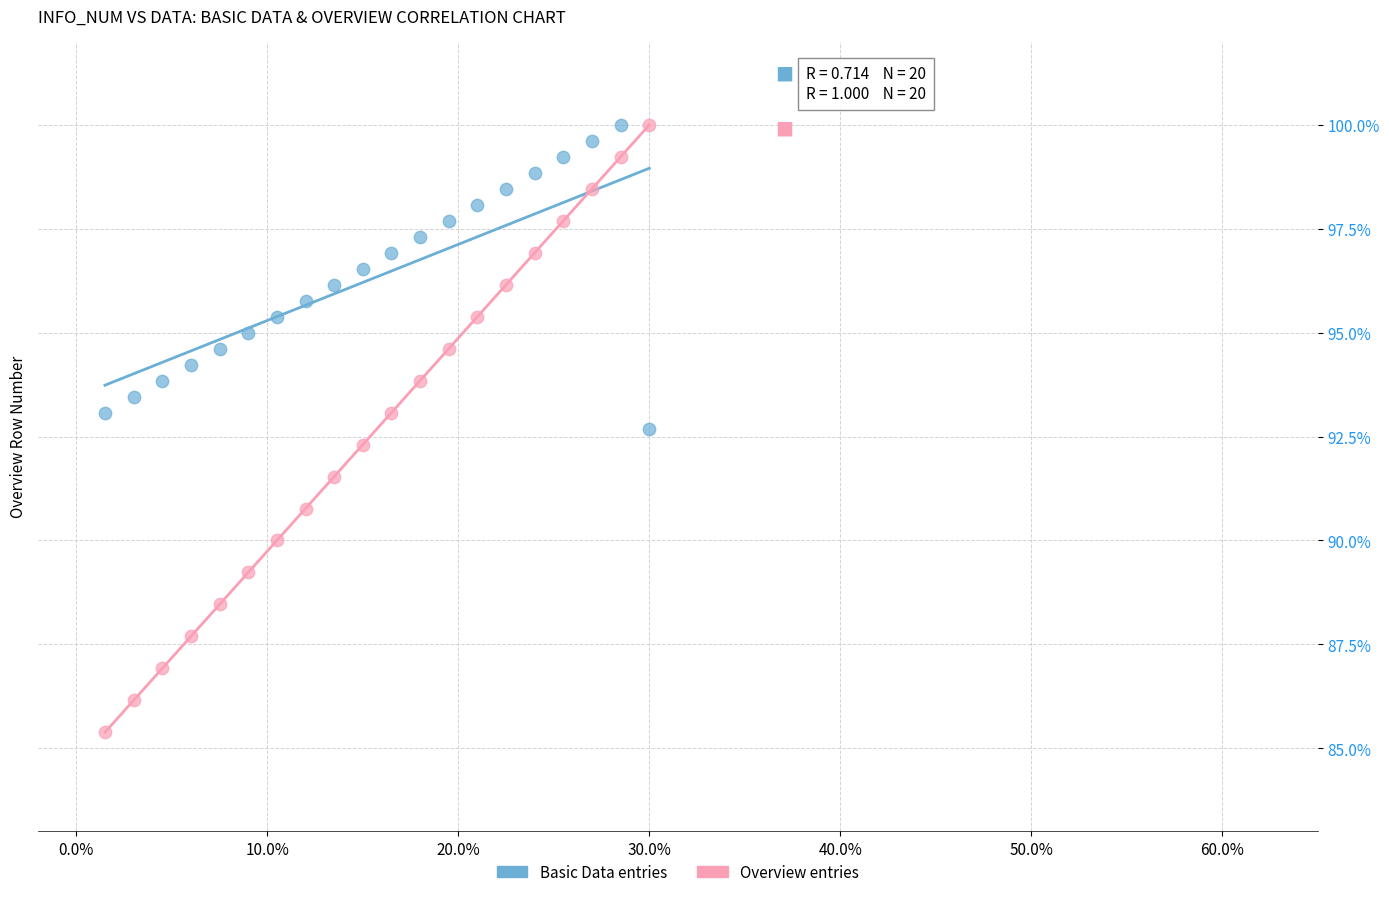

Which series has the widest spread of Y values?

Overview entries